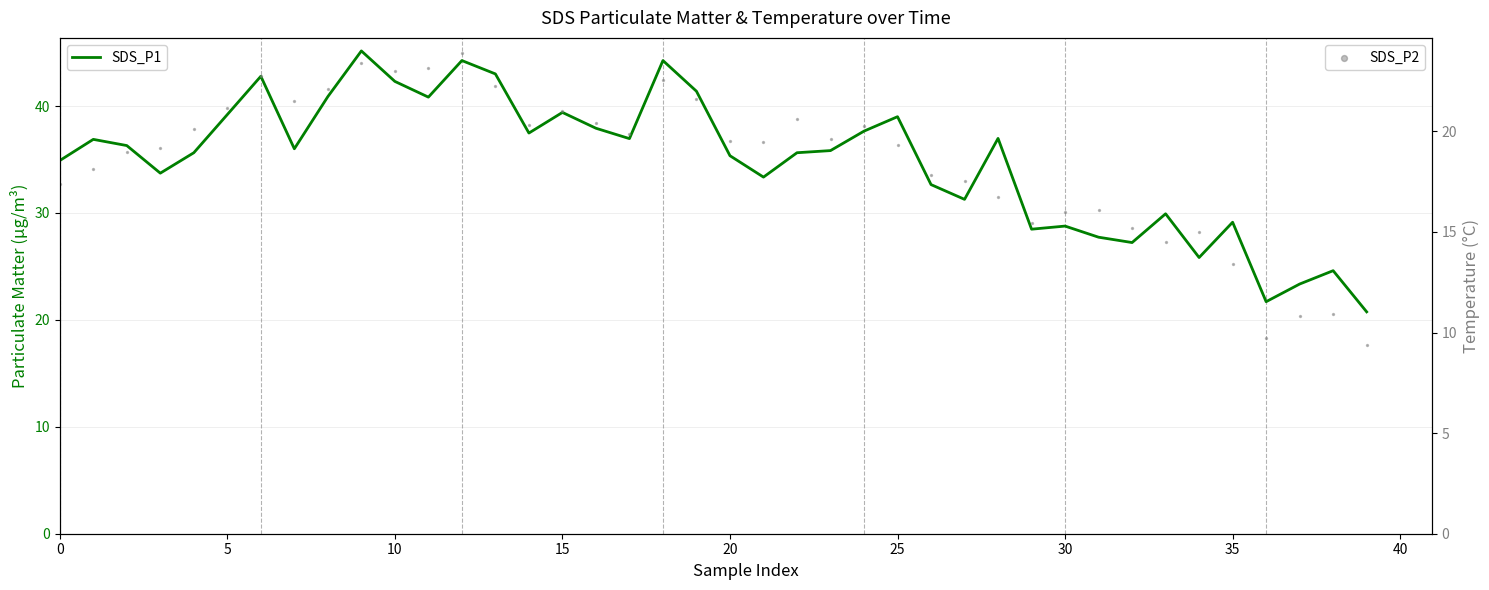

At how many categories does at least one series exceed 43?

3